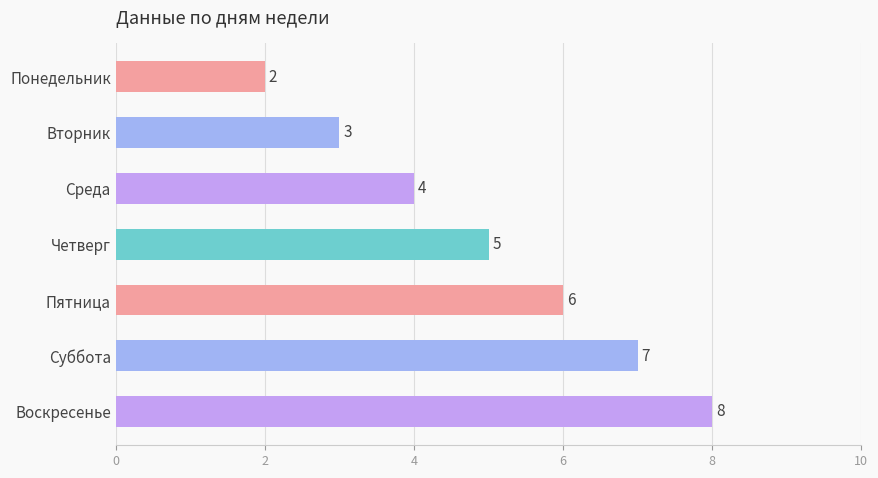

What is the label of the 7th bar from the bottom?

Понедельник